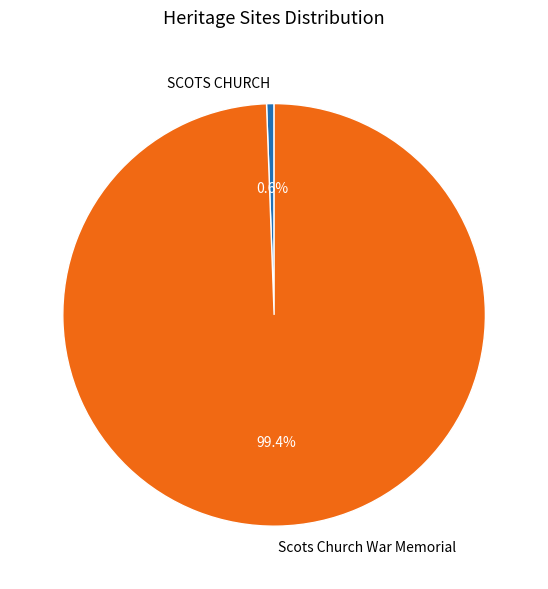

How many segments does this pie chart have?

2